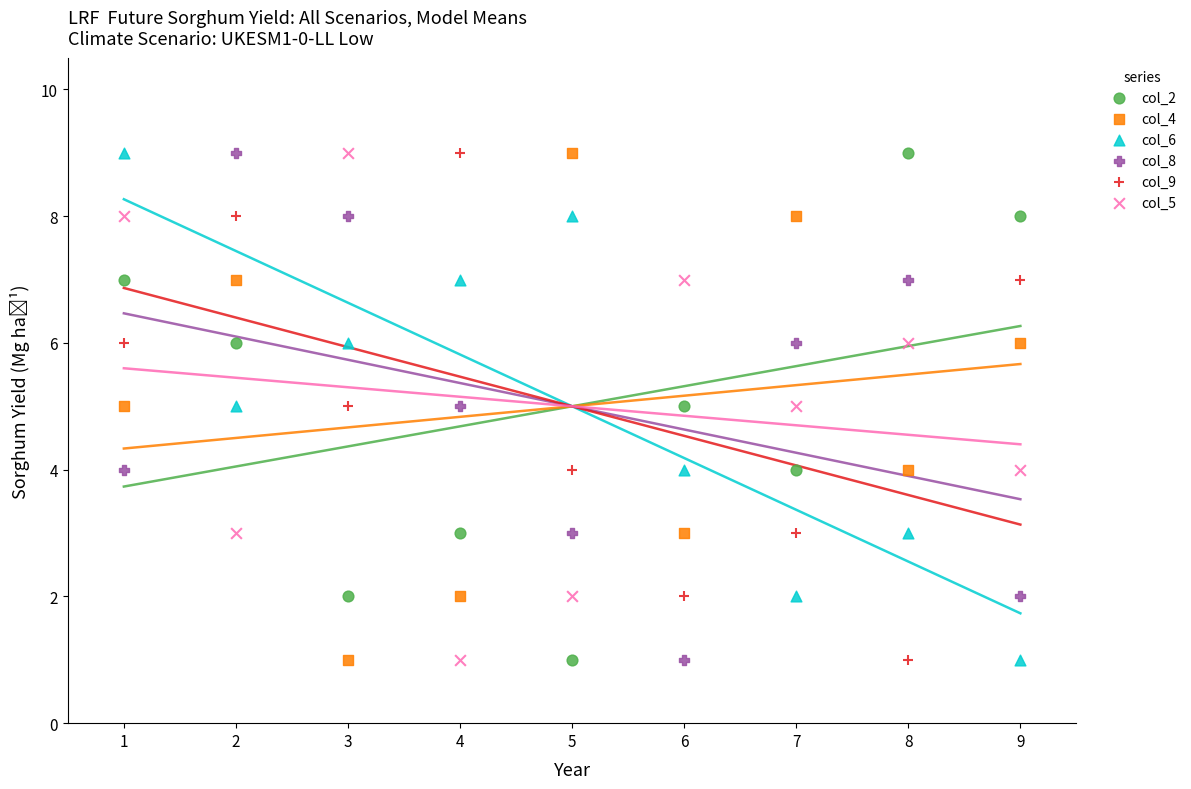

What is the X range (max minus min) for the scatter plot?

8